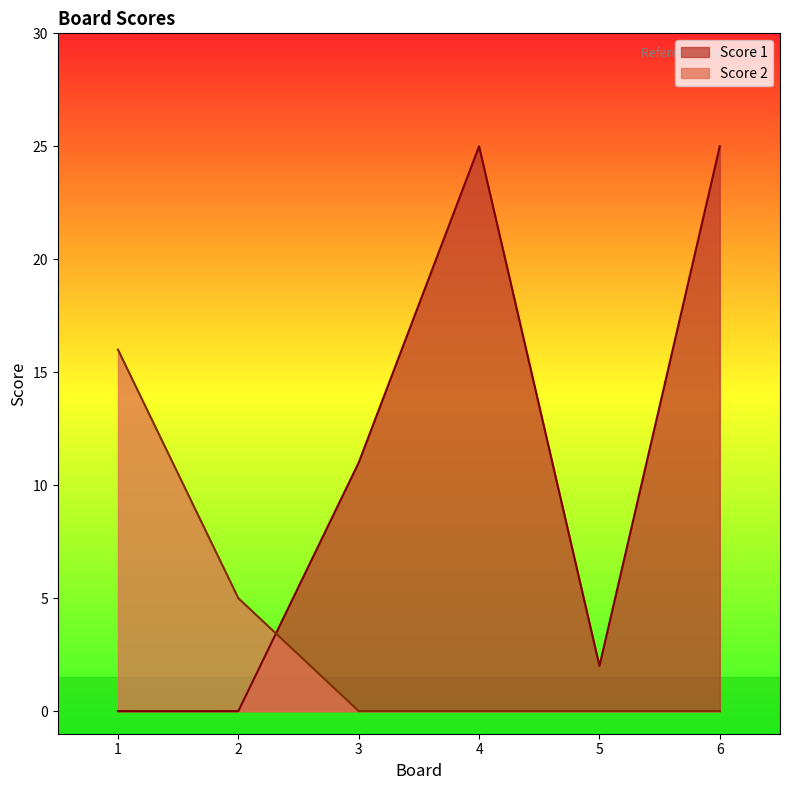

Reading left to right, what are all the values shown in this chart?

Score 1: 1=0	2=0	3=11	4=25	5=2	6=25
Score 2: 1=16	2=5	3=0	4=0	5=0	6=0